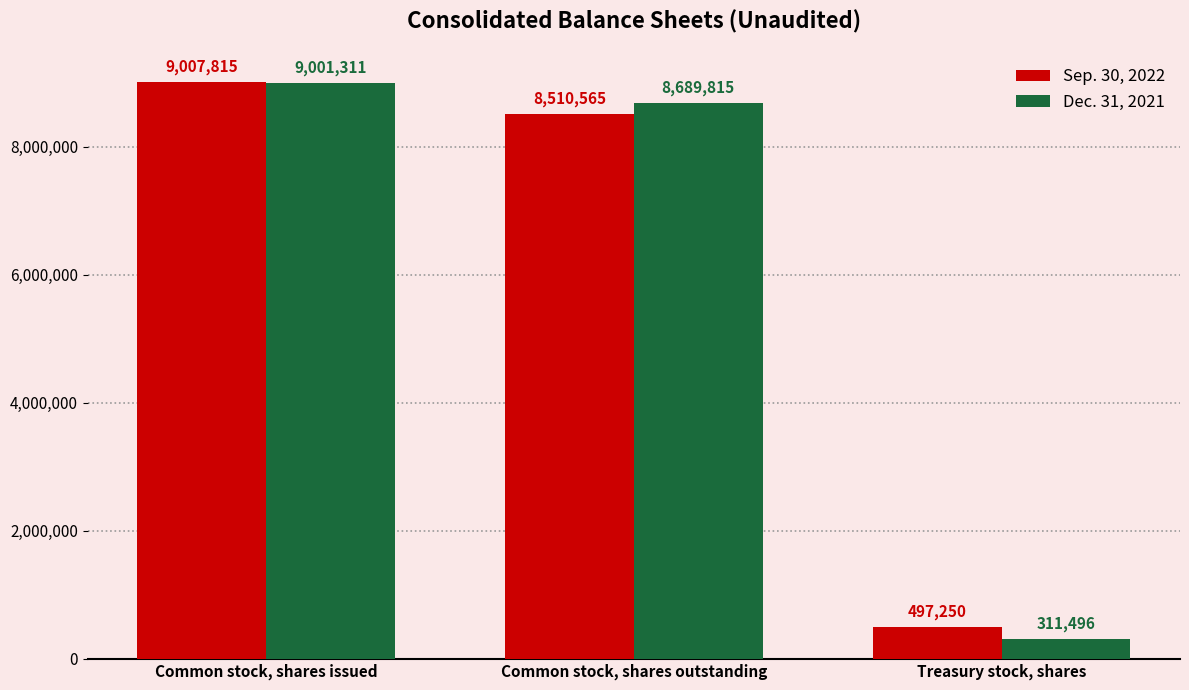

Which label corresponds to the smallest value in the chart?

Treasury stock, shares